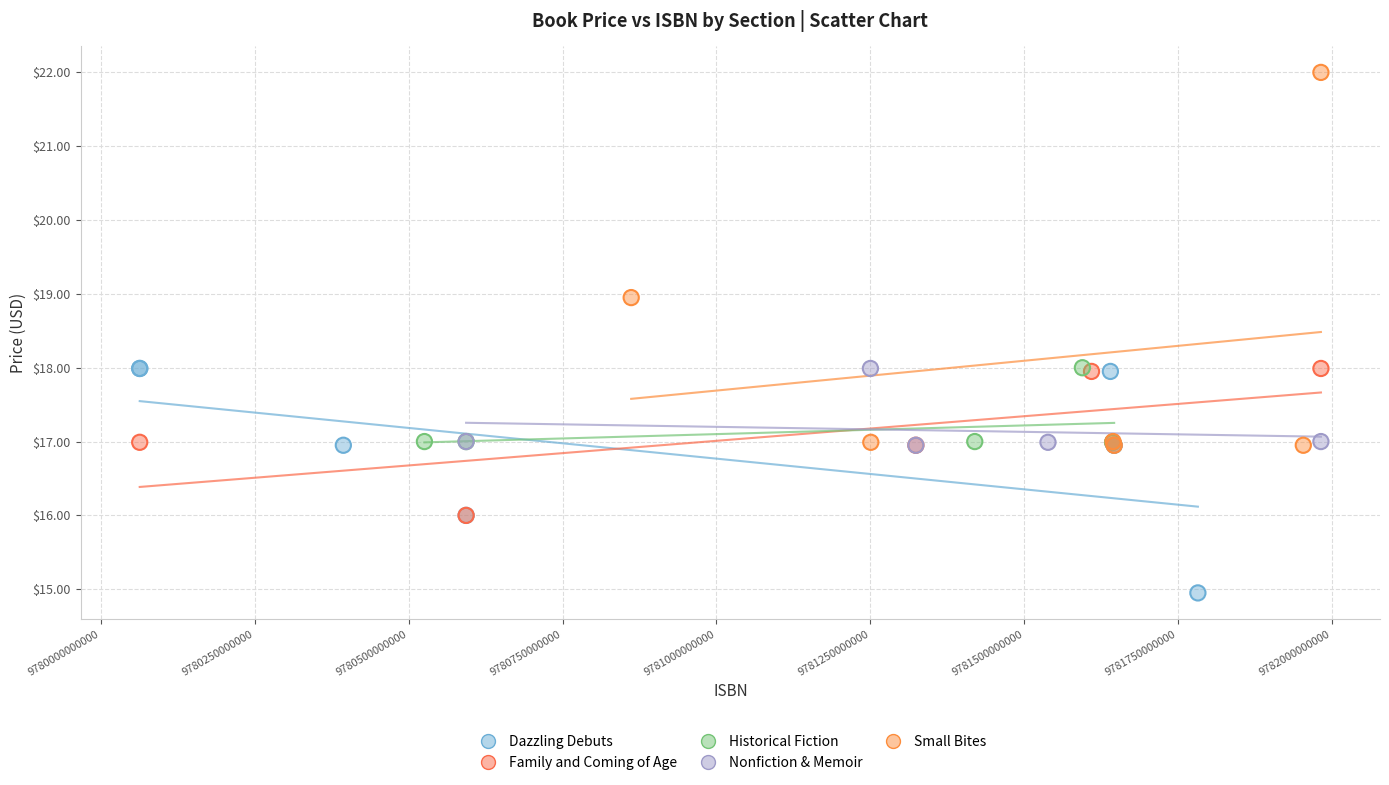

Which series has the widest spread of Y values?

Small Bites